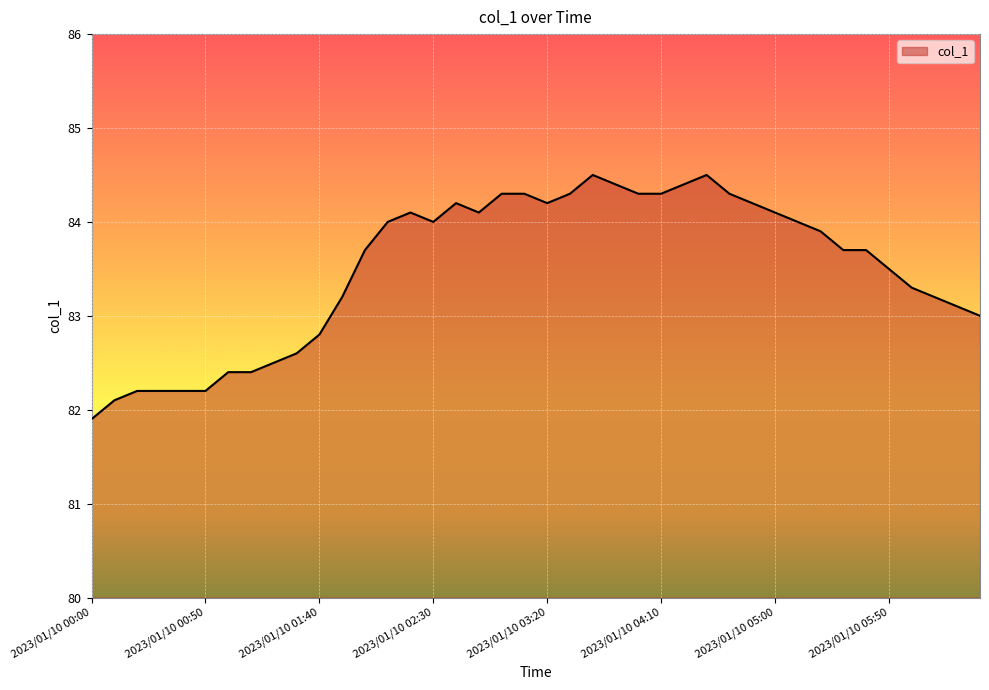

What is the minimum value shown in the chart?

81.9